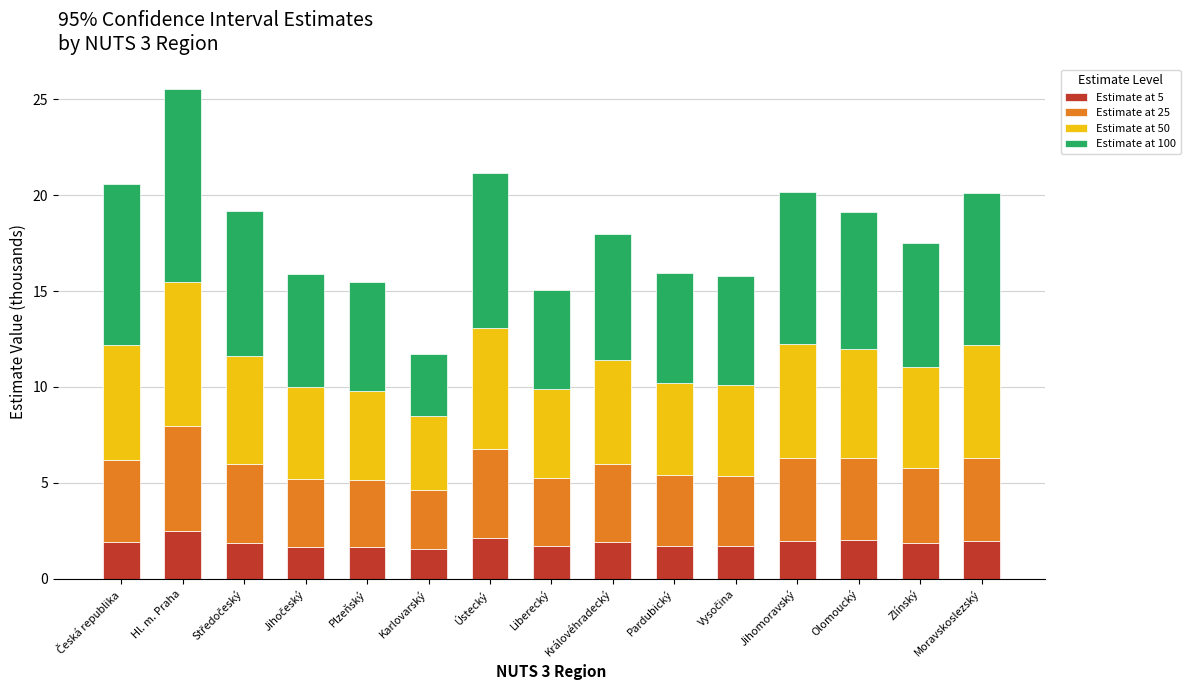

What is the average value of the Estimate at 5 series?

1.9